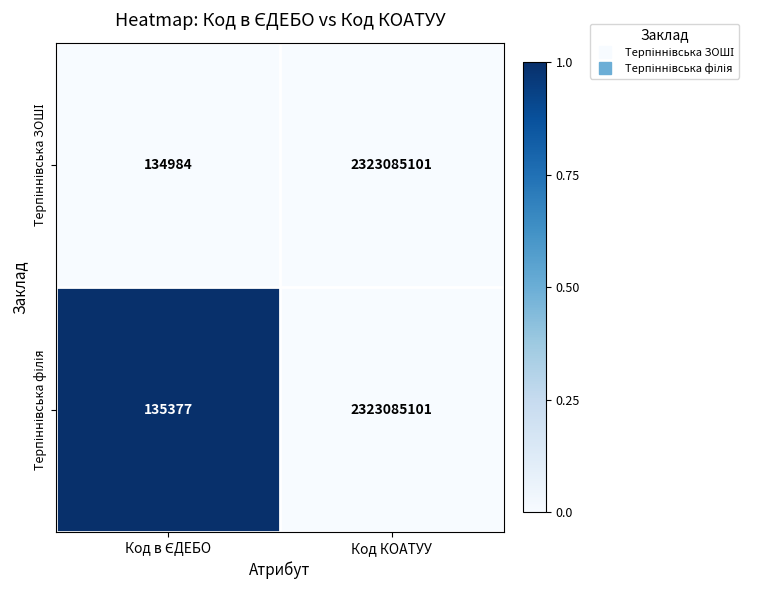

What is the maximum value shown in the chart?

2323085101